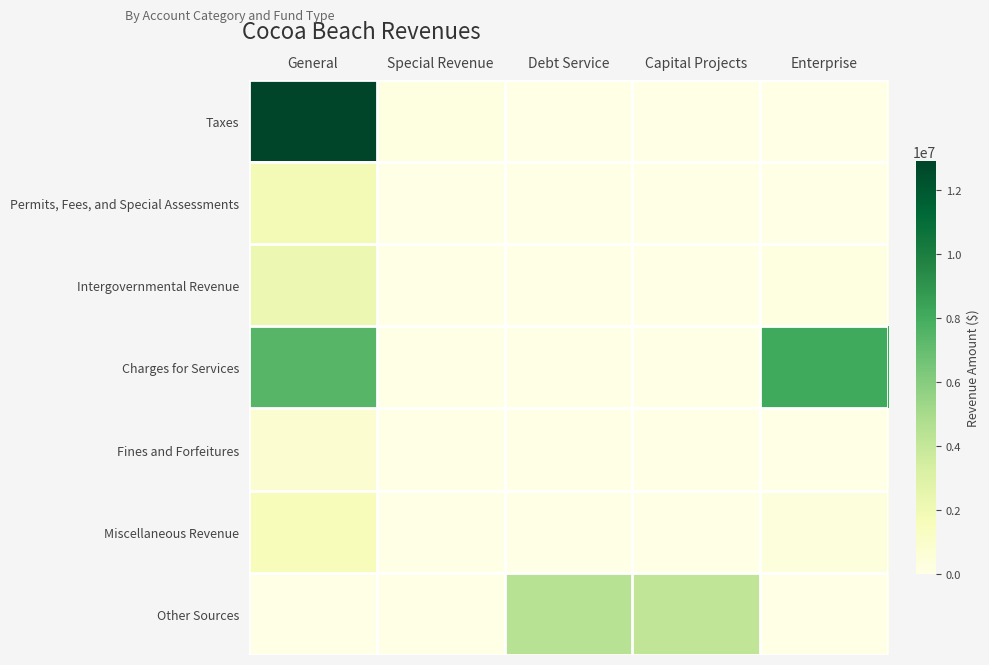

Count the number of categories in the chart.

5